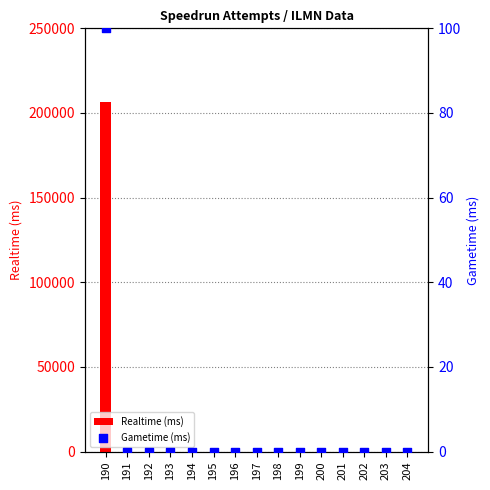

What are all the series names shown in the legend?

Realtime (ms), Gametime (ms)